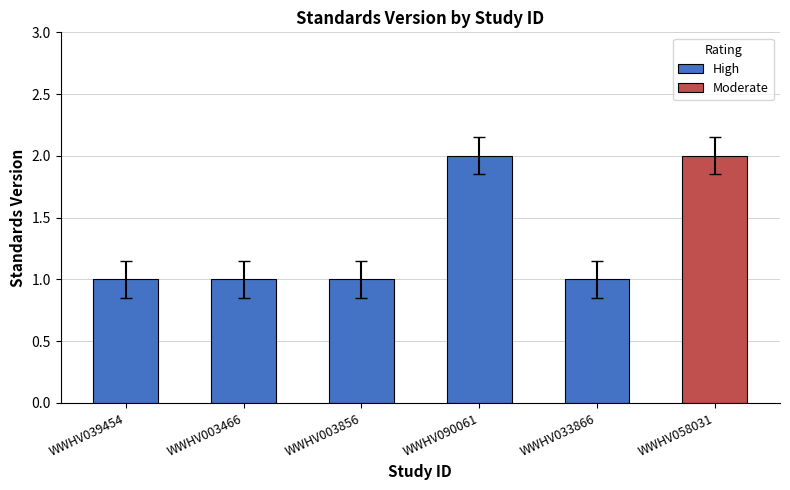

Which label corresponds to the smallest value in the chart?

WWHV039454